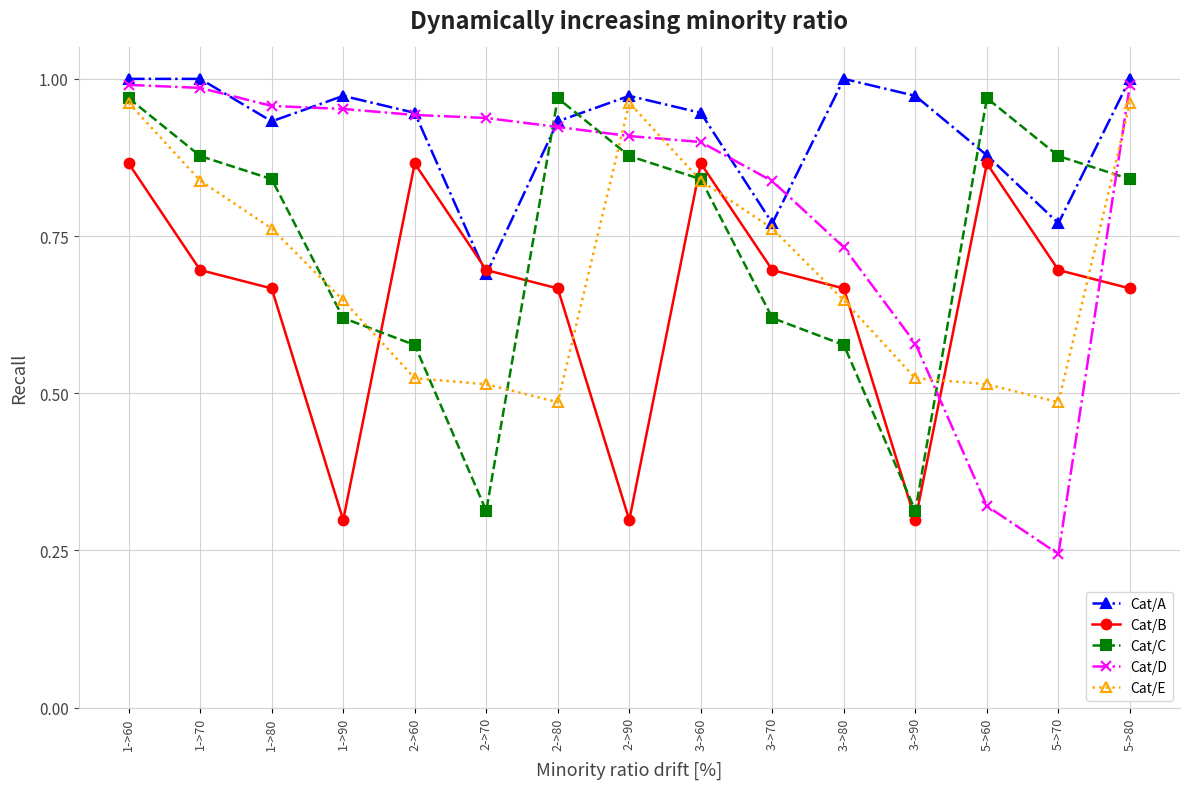

How many interior local peaks does the Cat/C series have?

2